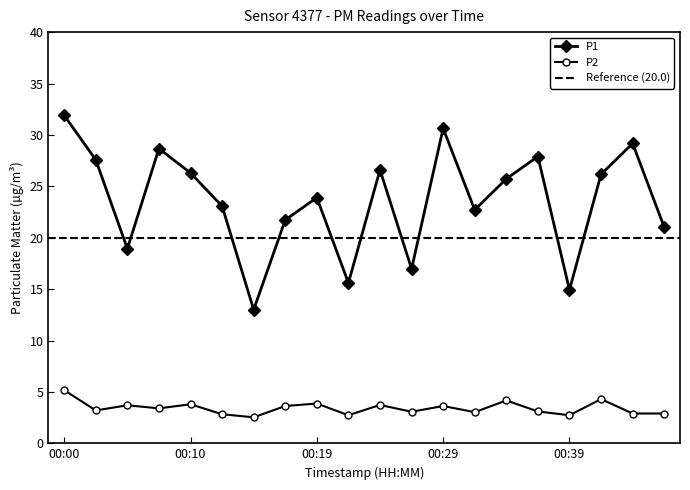

Reading right to left, extract all data points from this chart.

P1: 00:46=21.0	00:44=29.2	00:41=26.2	00:39=14.9	00:37=27.9	00:34=25.7	00:32=22.7	00:29=30.6	00:27=17.0	00:24=26.6	00:22=15.6	00:19=23.9	00:17=21.7	00:15=13.0	00:12=23.1	00:10=26.3	00:07=28.7	00:05=18.9	00:02=27.6	00:00=31.9
P2: 00:46=2.9	00:44=2.9	00:41=4.3	00:39=2.7	00:37=3.1	00:34=4.2	00:32=3.0	00:29=3.6	00:27=3.1	00:24=3.7	00:22=2.7	00:19=3.9	00:17=3.6	00:15=2.5	00:12=2.8	00:10=3.8	00:07=3.4	00:05=3.7	00:02=3.2	00:00=5.2